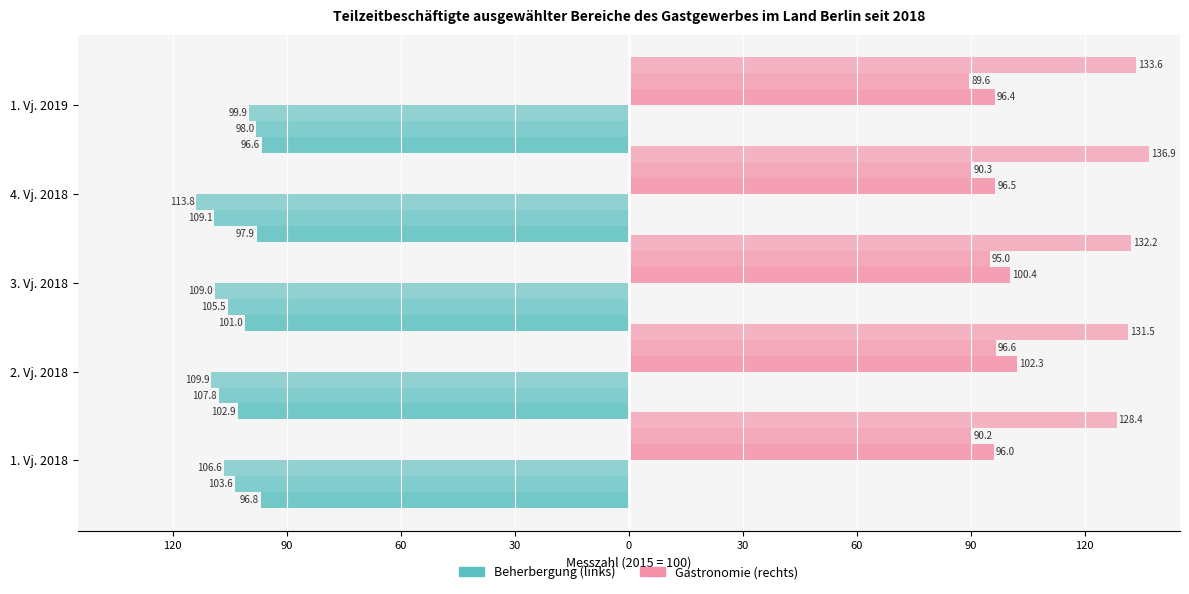

What is the value of the Gastronomie insgesamt bar at the 2nd from the left?

102.3